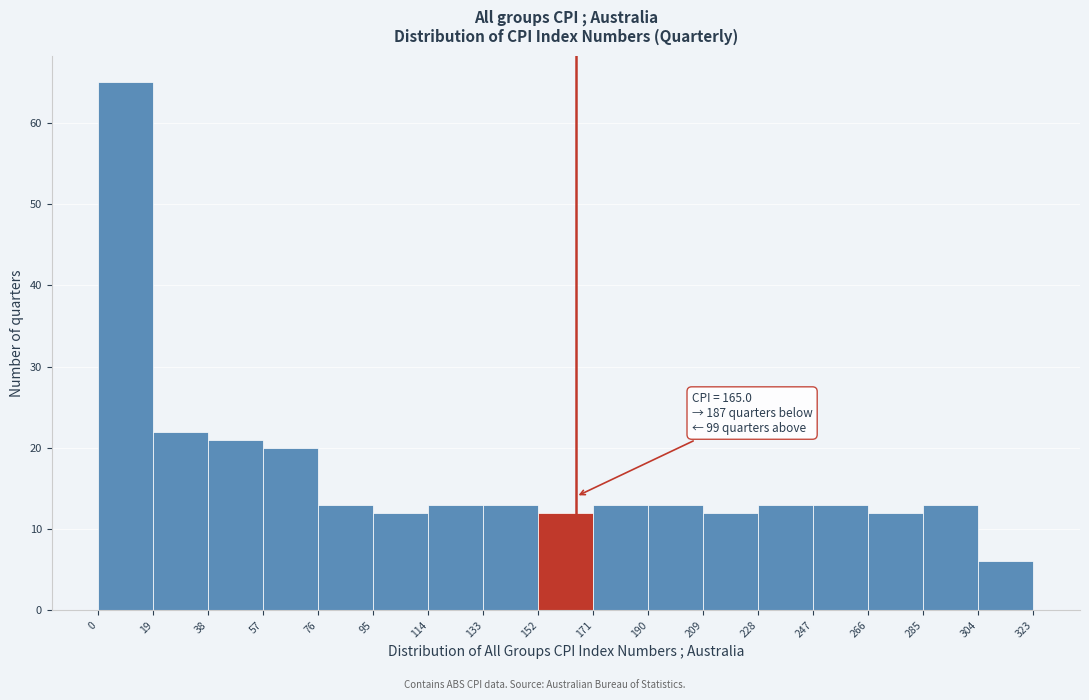

Over which range of the x-axis is the bar tallest?

0 to 19